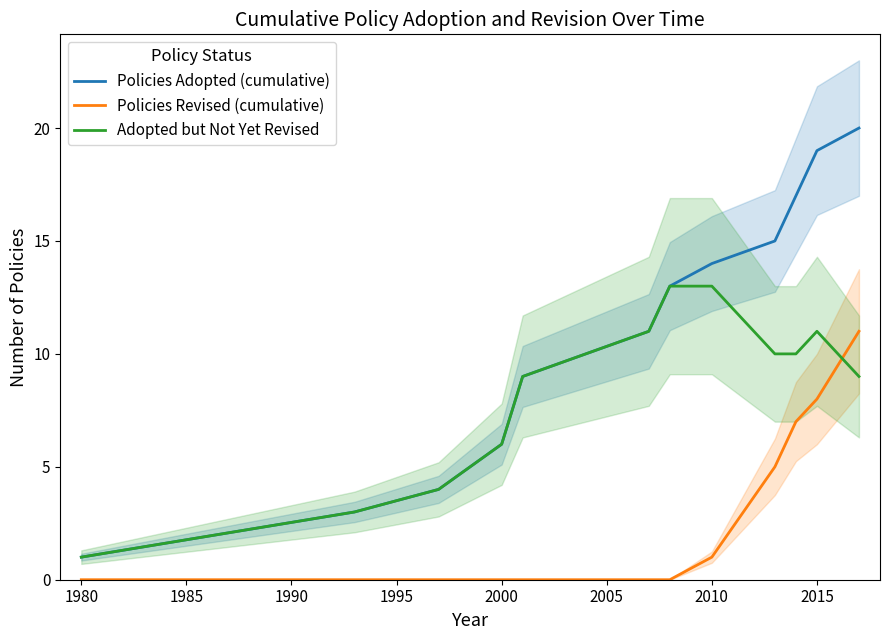

Does the chart have visible grid lines?

No